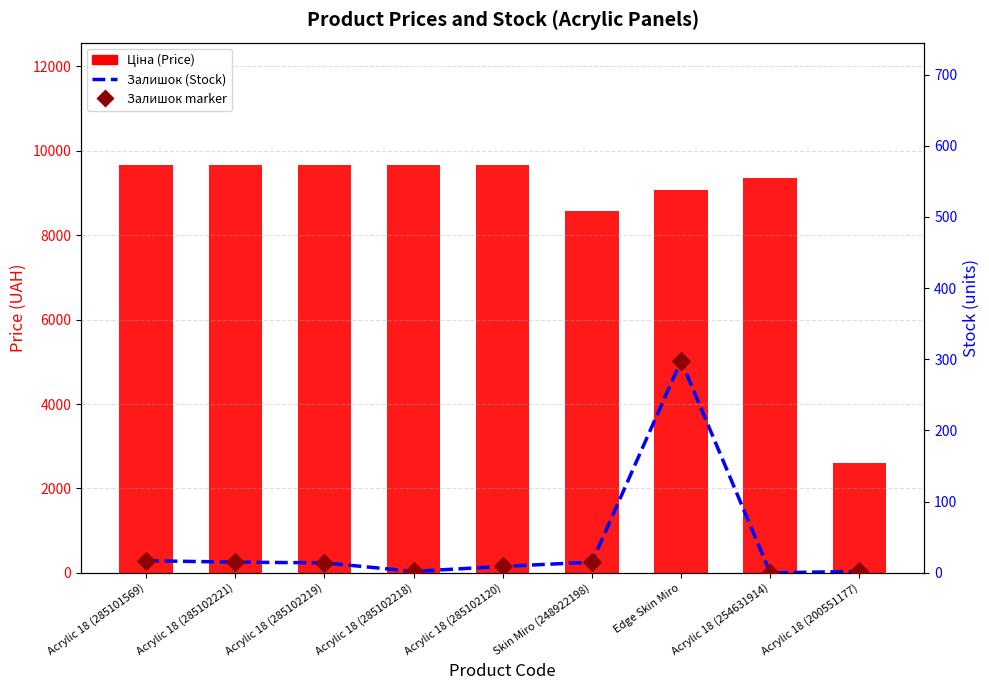

At how many categories does at least one series exceed 5926?

8